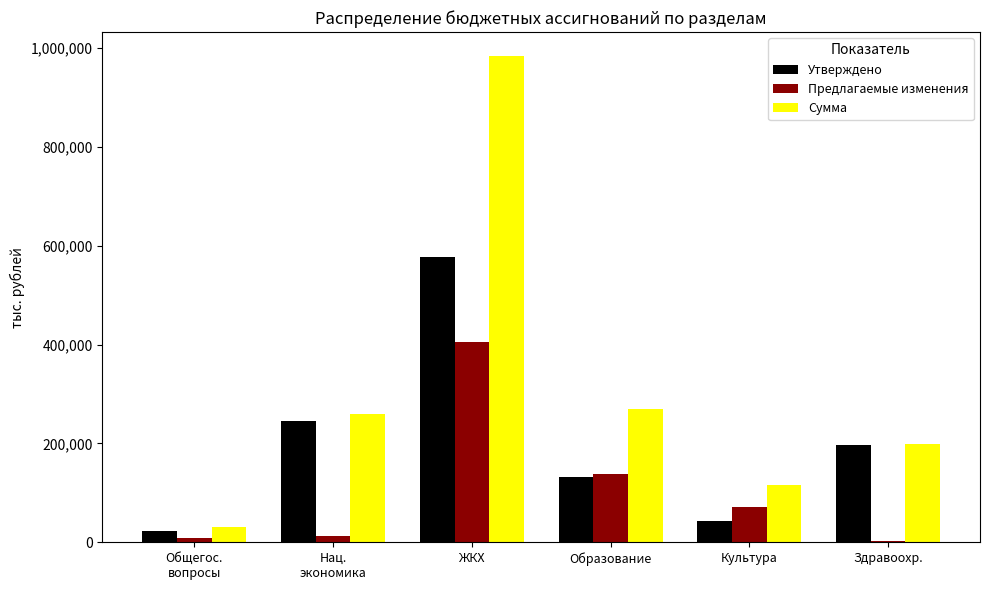

What is the maximum value for Предлагаемые изменения?

405682.1